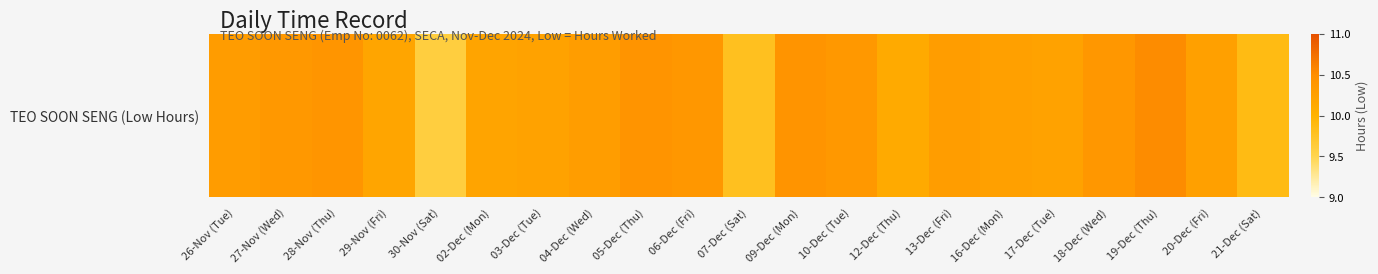

Reading left to right, extract all data points from this chart.

26-Nov (Tue)=10.3	27-Nov (Wed)=10.4	28-Nov (Thu)=10.4	29-Nov (Fri)=10.2	30-Nov (Sat)=9.6	02-Dec (Mon)=10.2	03-Dec (Tue)=10.2	04-Dec (Wed)=10.3	05-Dec (Thu)=10.4	06-Dec (Fri)=10.4	07-Dec (Sat)=9.8	09-Dec (Mon)=10.4	10-Dec (Tue)=10.4	12-Dec (Thu)=10.1	13-Dec (Fri)=10.3	16-Dec (Mon)=10.3	17-Dec (Tue)=10.2	18-Dec (Wed)=10.4	19-Dec (Thu)=10.5	20-Dec (Fri)=10.3	21-Dec (Sat)=9.9